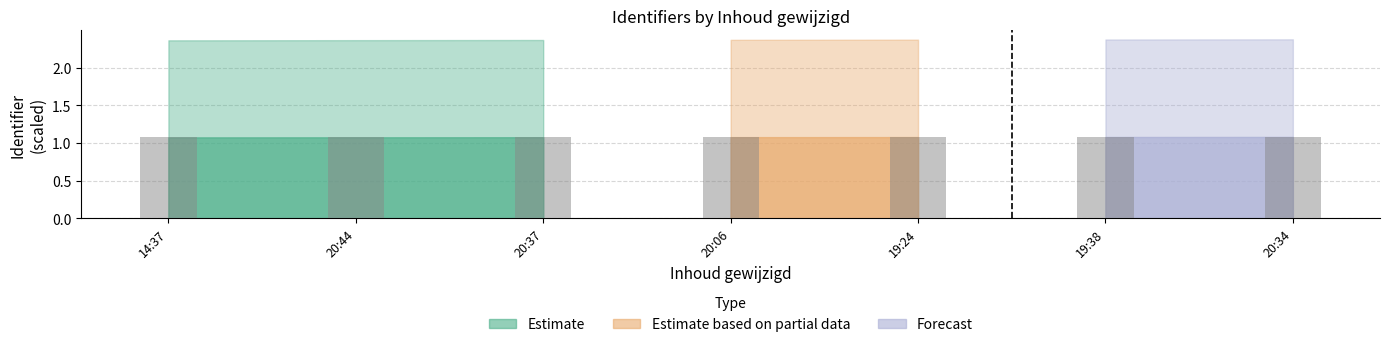

How many values are between 1 and 2?

7